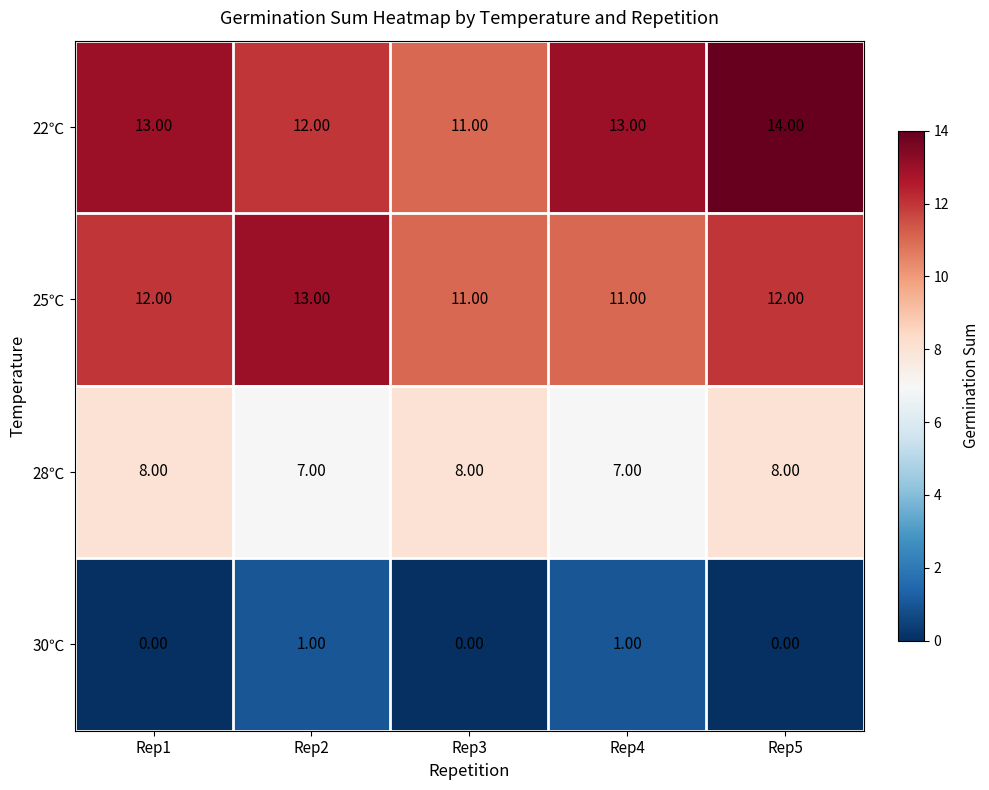

Which series changed the most between Rep2 and Rep4?

25℃